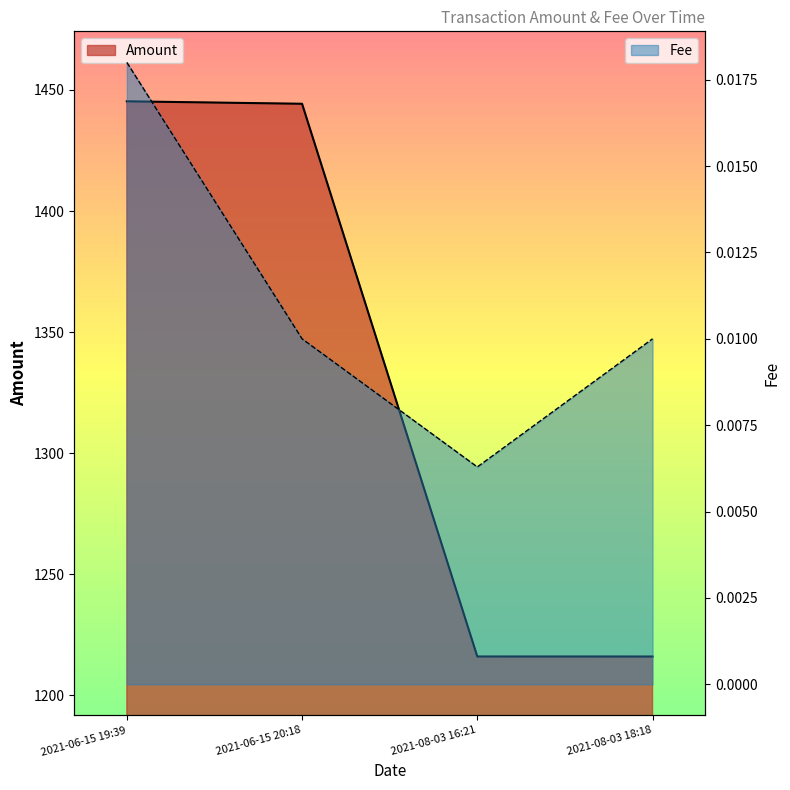

What is the maximum value shown in the chart?

1445.3